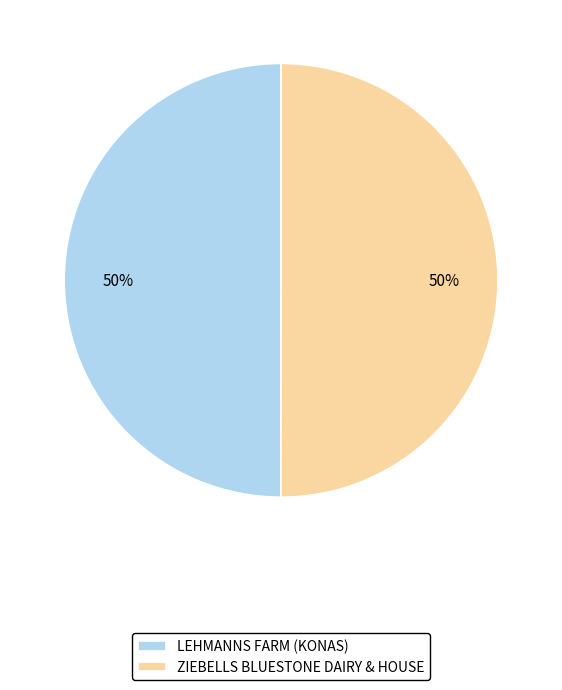

To the nearest percent, what is the average slice percentage?

50%